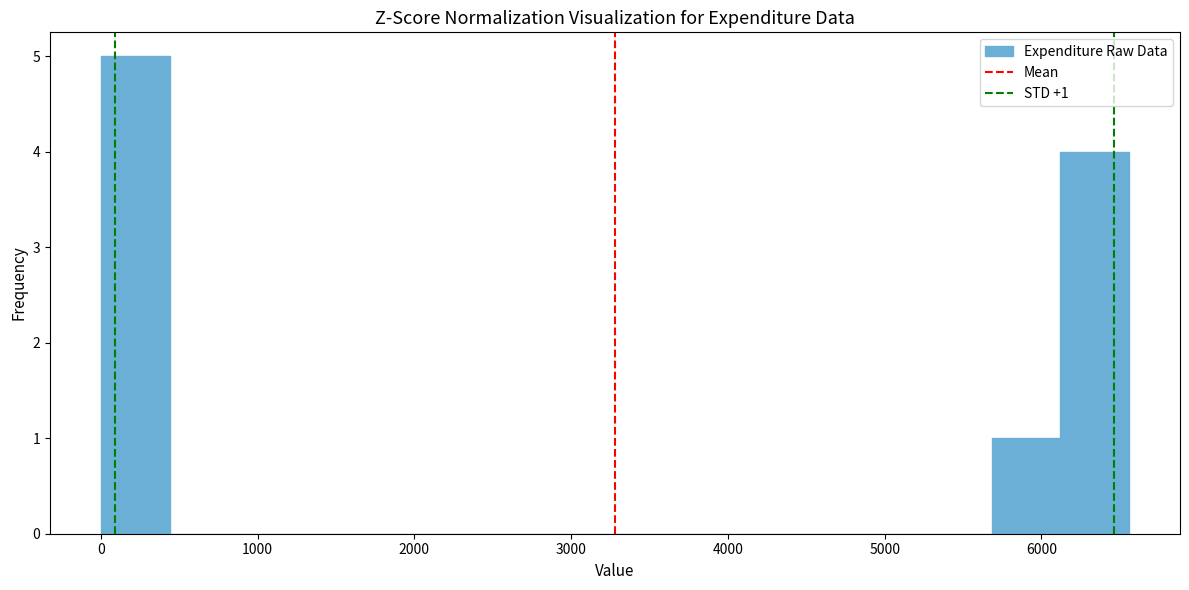

Over which range of the x-axis is the bar tallest?

0 to 400